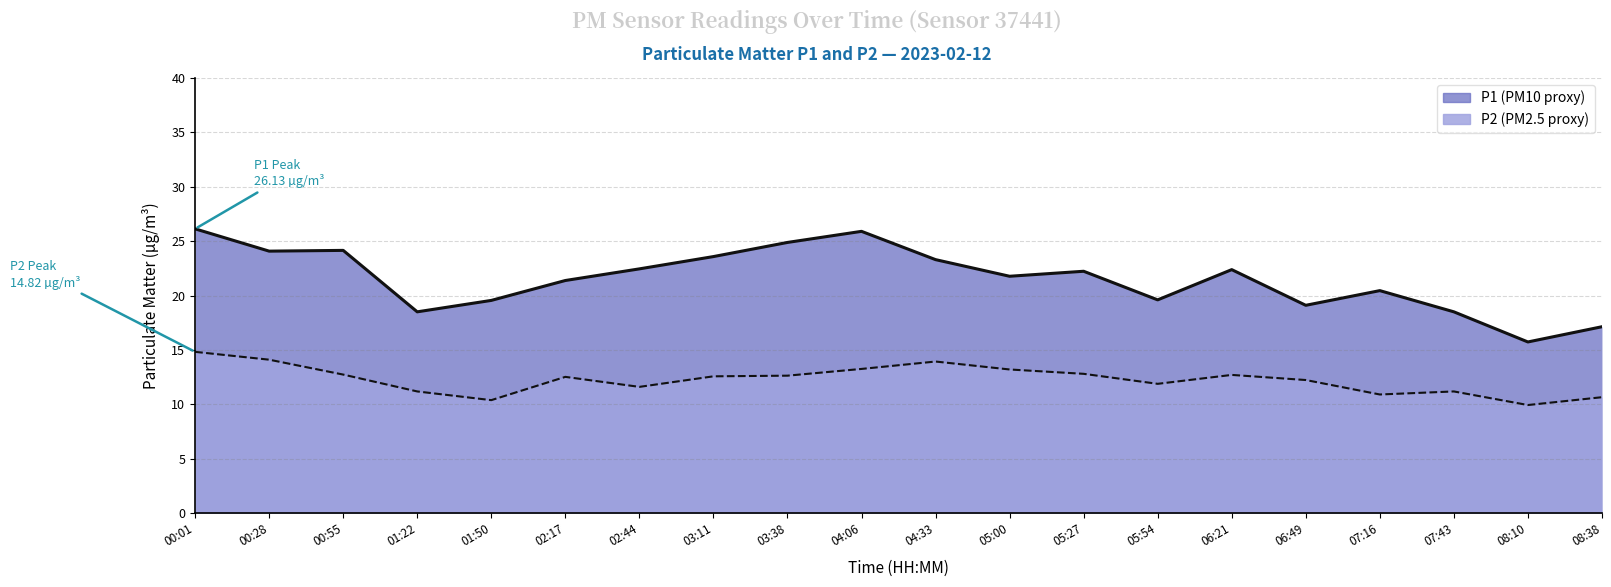

True or false: P2 and P1 intersect in this chart.

False